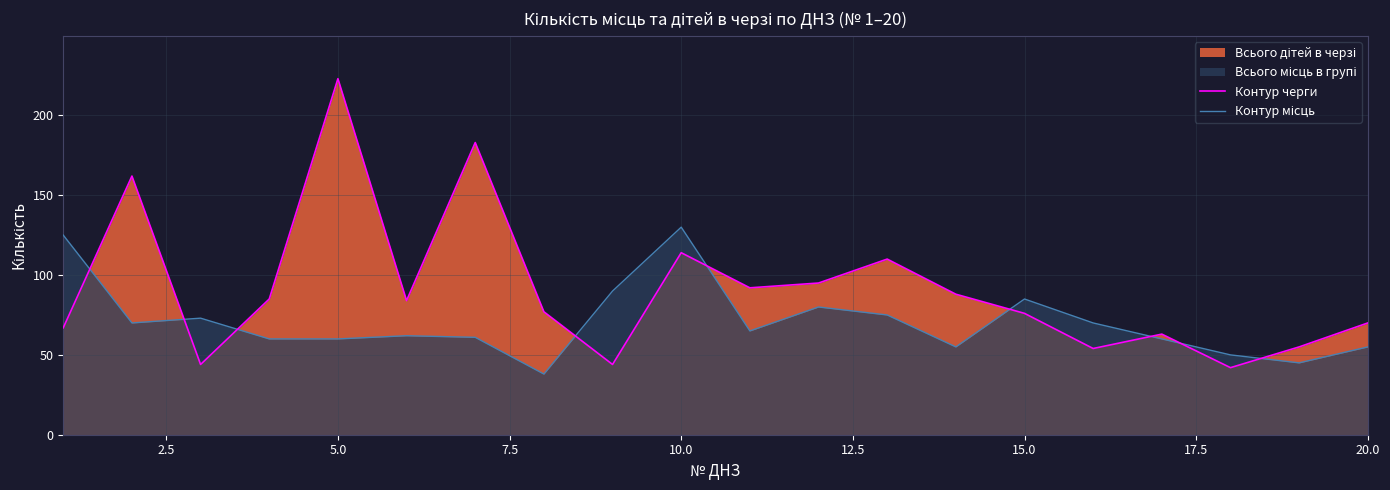

Which series has the largest total across all categories?

Контур черги